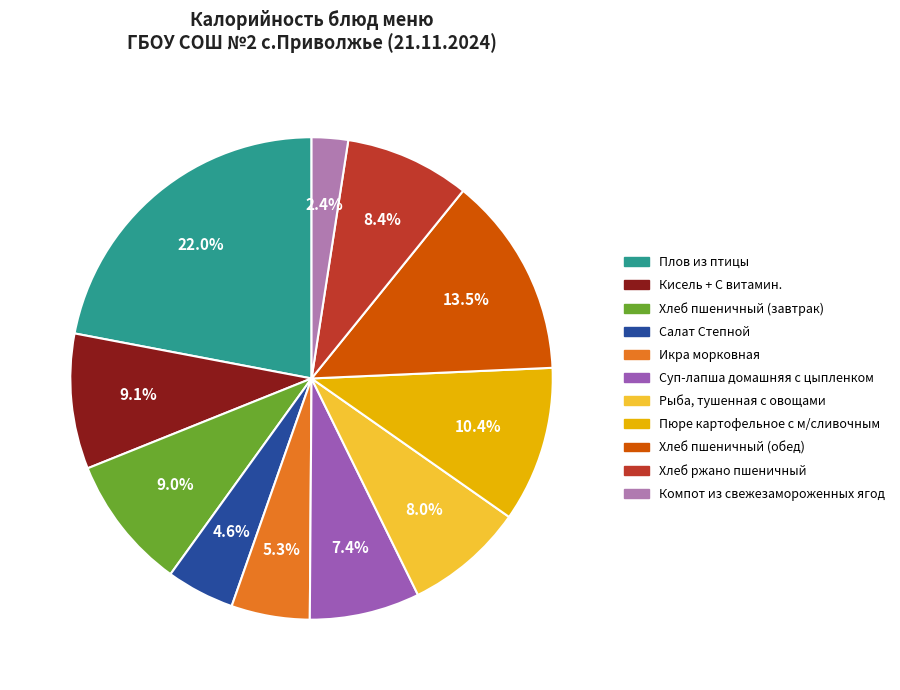

What is the ratio of the value at Рыба, тушенная с овощами to the value at Икра морковная?

1.5